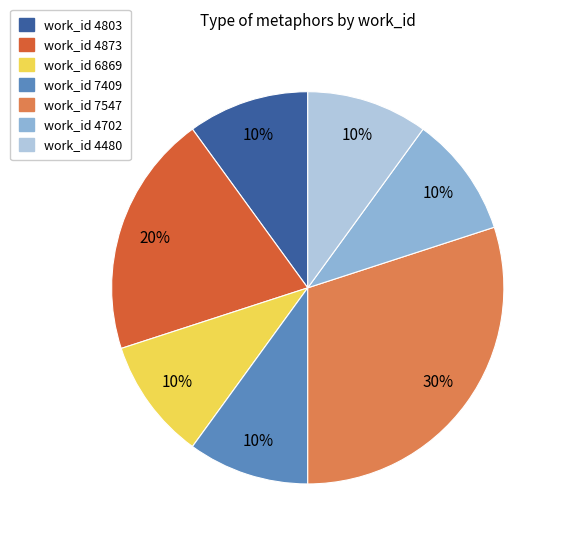

To the nearest percent, what portion does work_id 6869 represent?

10%